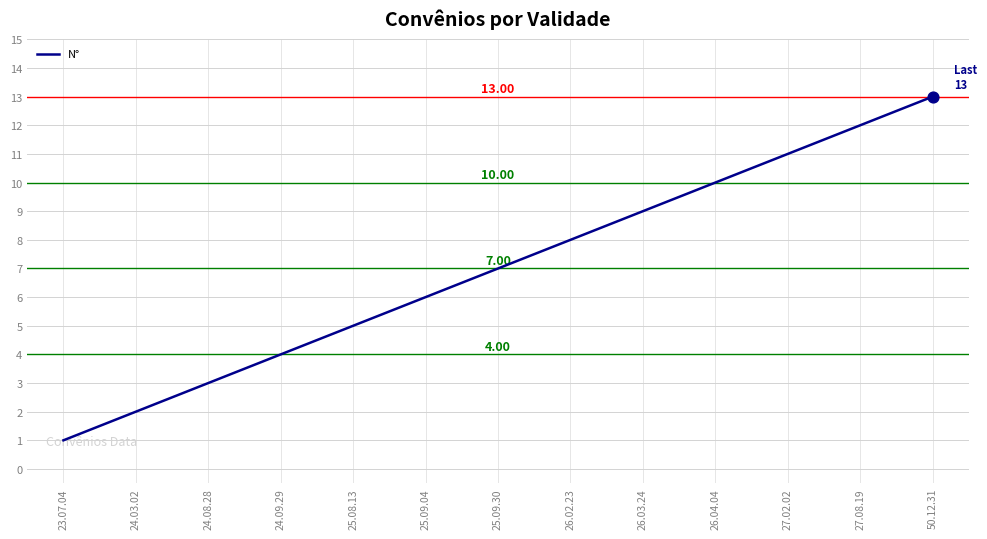

What is the change in value from 24.09.29 to 26.04.04?

+6